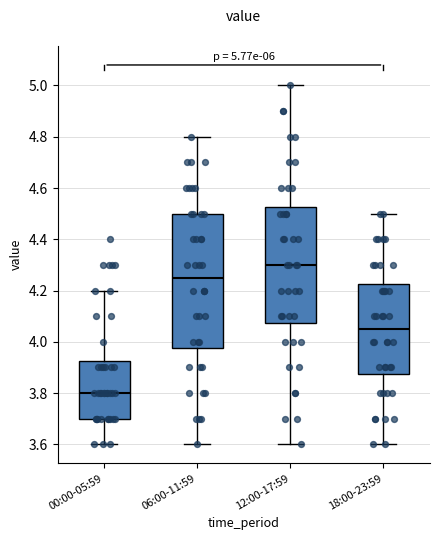

Which box's median line is the lowest?

00:00-05:59